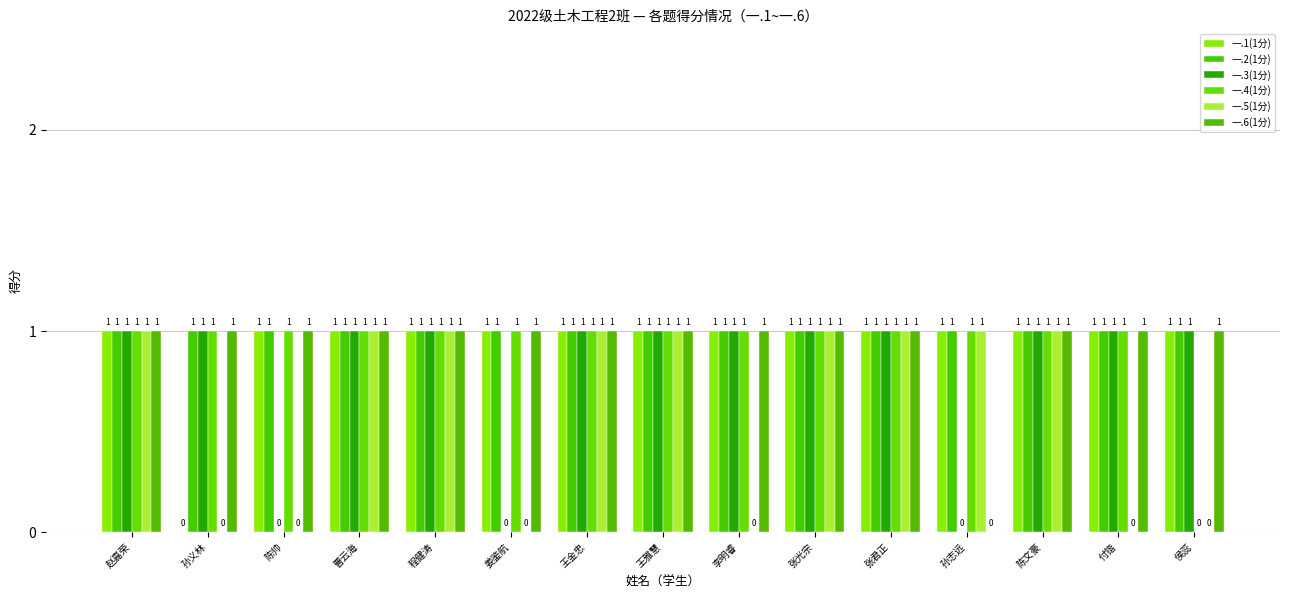

What is the greatest value displayed?

1